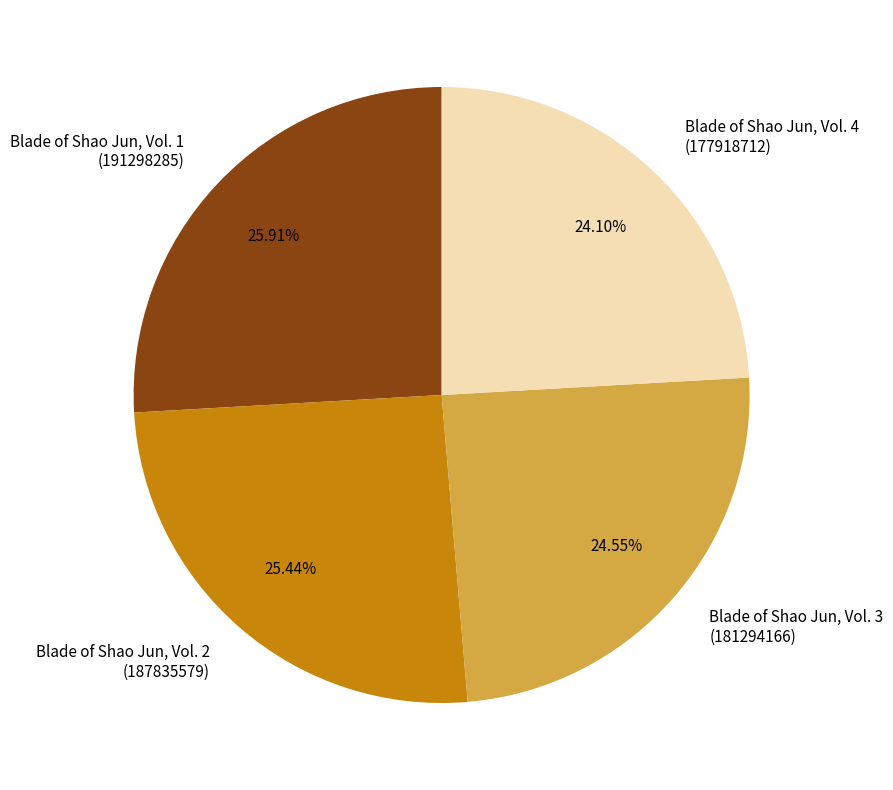

Is there any slice that represents more than half of the pie?

No